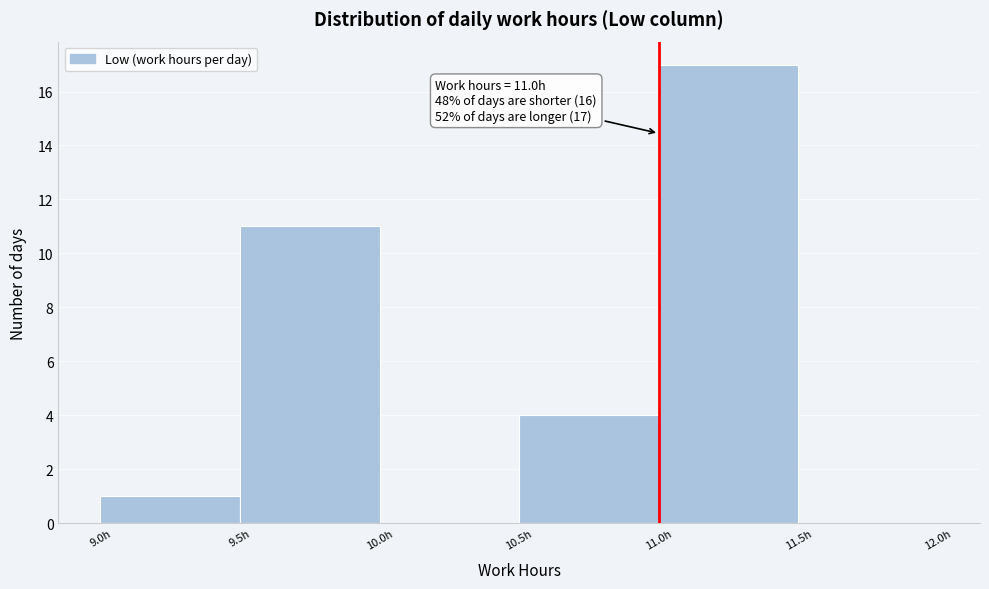

Over which range of the x-axis is the bar tallest?

11.0 to 11.5